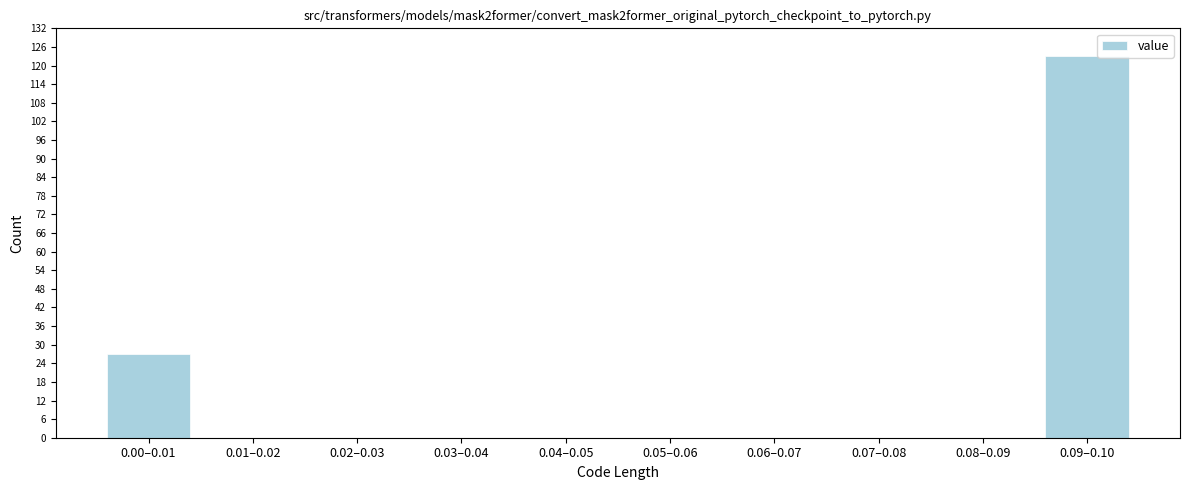

Reading left to right, list all the values displayed in this chart.

0.00–0.01=27	0.01–0.02=0	0.02–0.03=0	0.03–0.04=0	0.04–0.05=0	0.05–0.06=0	0.06–0.07=0	0.07–0.08=0	0.08–0.09=0	0.09–0.10=123